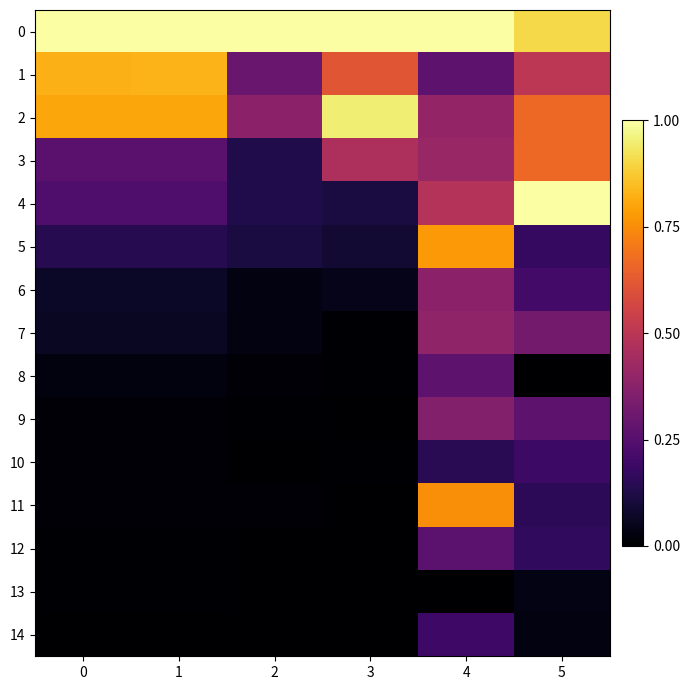

At 3, list the series in order from largest to smallest.

0, 2, 1, 3, 4, 5, 6, 7, 8, 10, 9, 14, 12, 13, 11